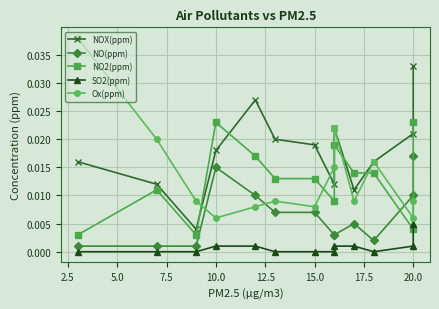

How many distinct data groups are displayed?

5